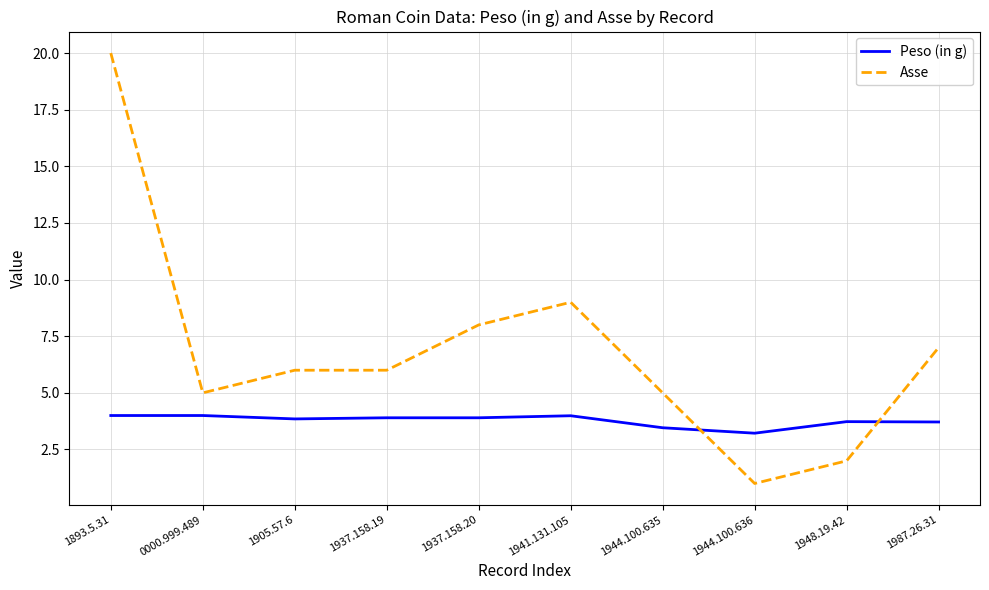

True or false: Peso (in g) and Asse cross at least once.

True